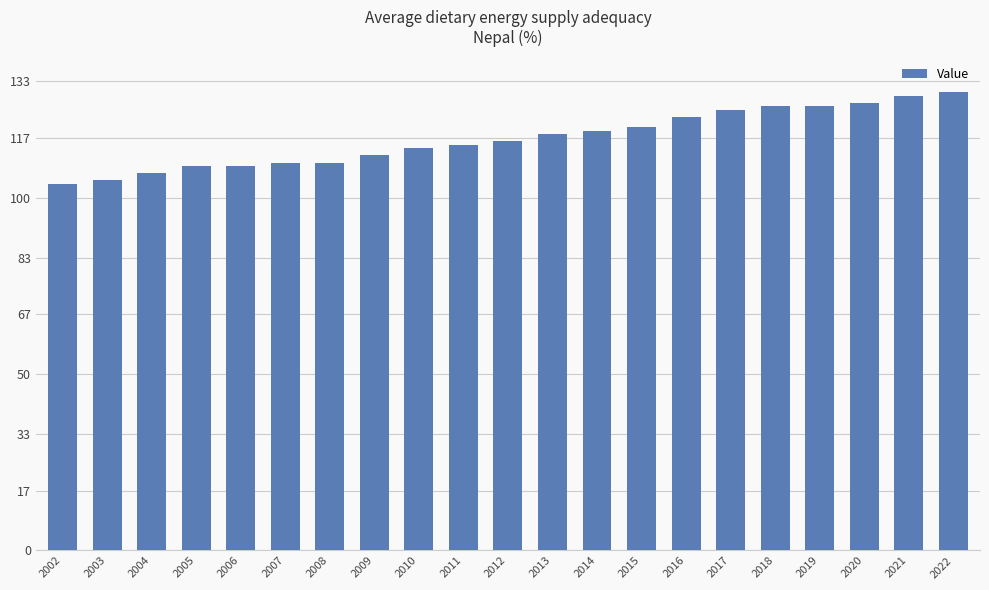

Reading left to right, what are all the values shown in this chart?

2002=104	2003=105	2004=107	2005=109	2006=109	2007=110	2008=110	2009=112	2010=114	2011=115	2012=116	2013=118	2014=119	2015=120	2016=123	2017=125	2018=126	2019=126	2020=127	2021=129	2022=130